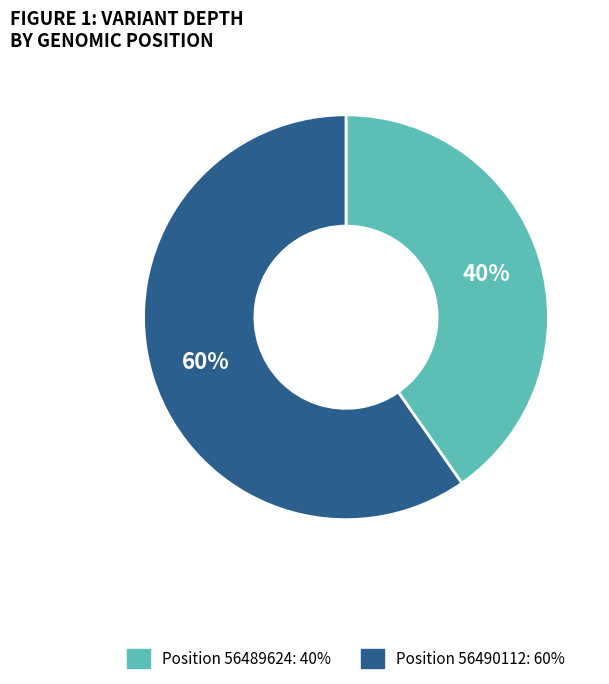

To the nearest percent, what is the average slice percentage?

50%